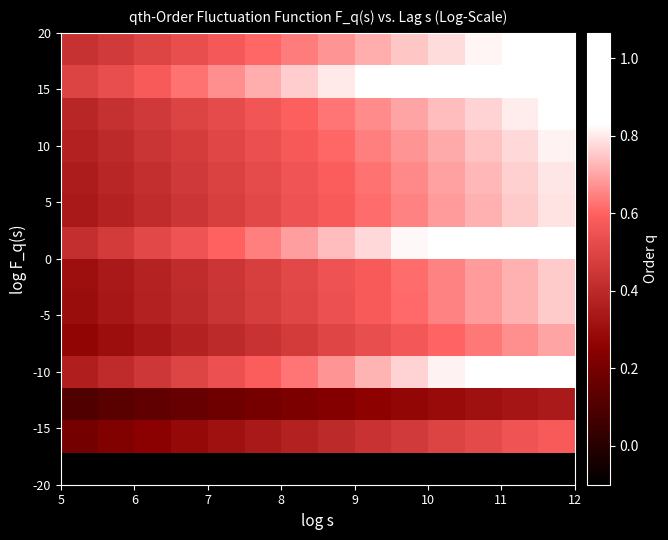

What is the minimum value shown in the chart?

-0.1